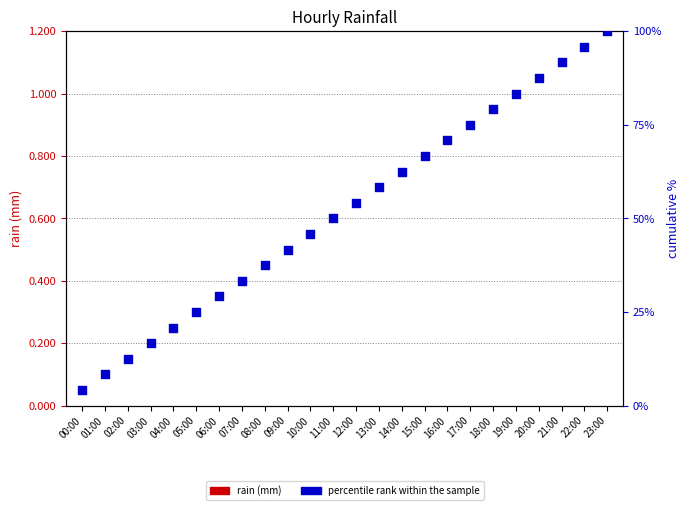

Which series has the largest Y range (max minus min)?

percentile rank within the sample